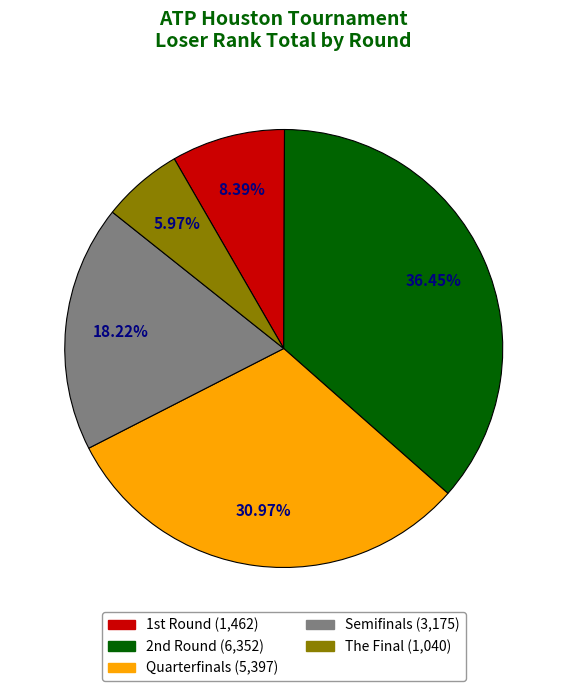

Rank the categories by value from highest to lowest.

2nd Round, Quarterfinals, Semifinals, 1st Round, The Final